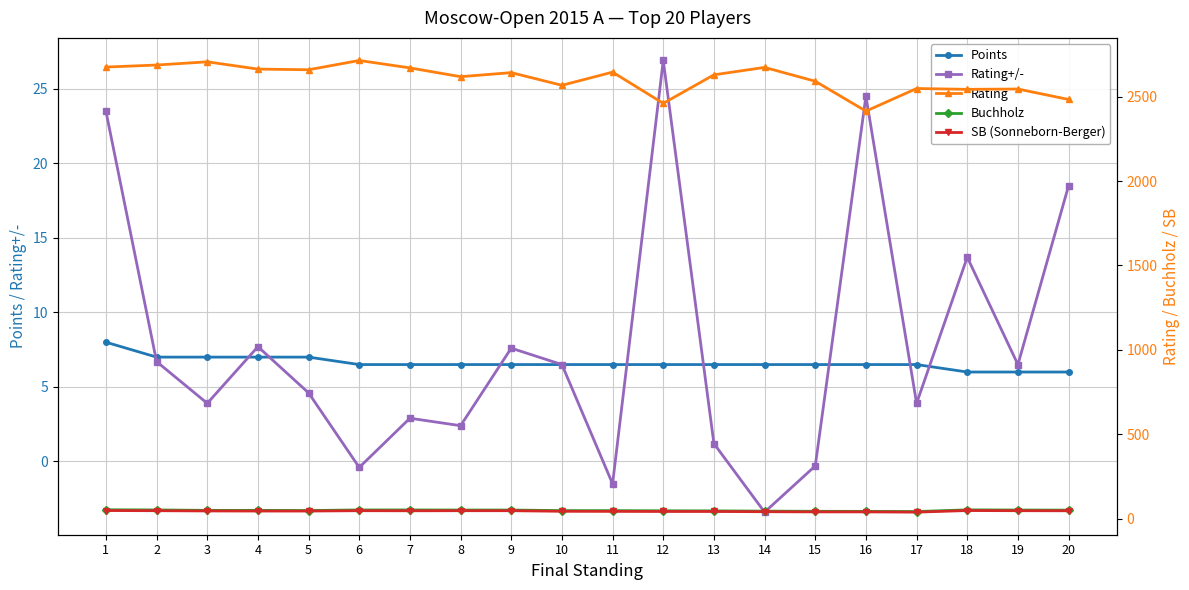

True or false: Rating and Rating+/- cross at least once.

False